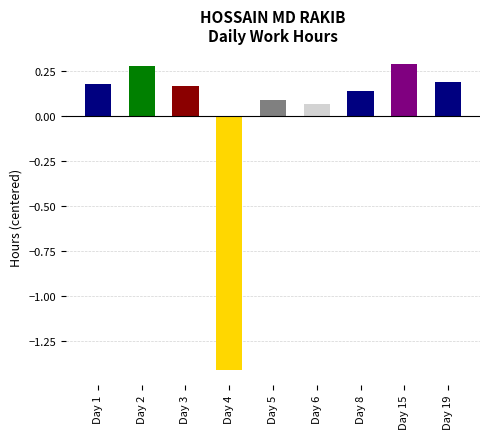

At which category does the chart reach its minimum across all series?

Day 4